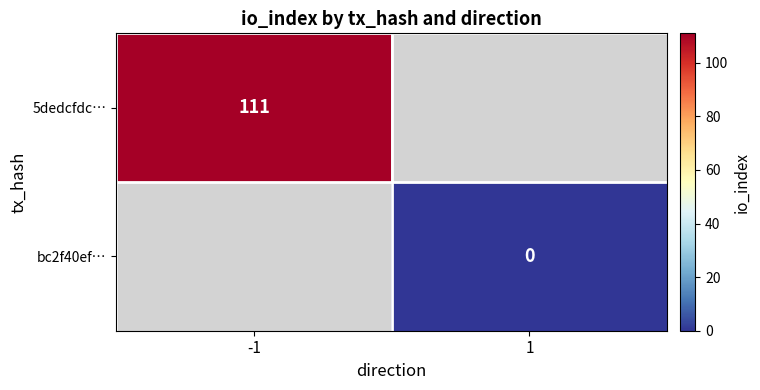

Between 1 and -1, which is larger?

-1